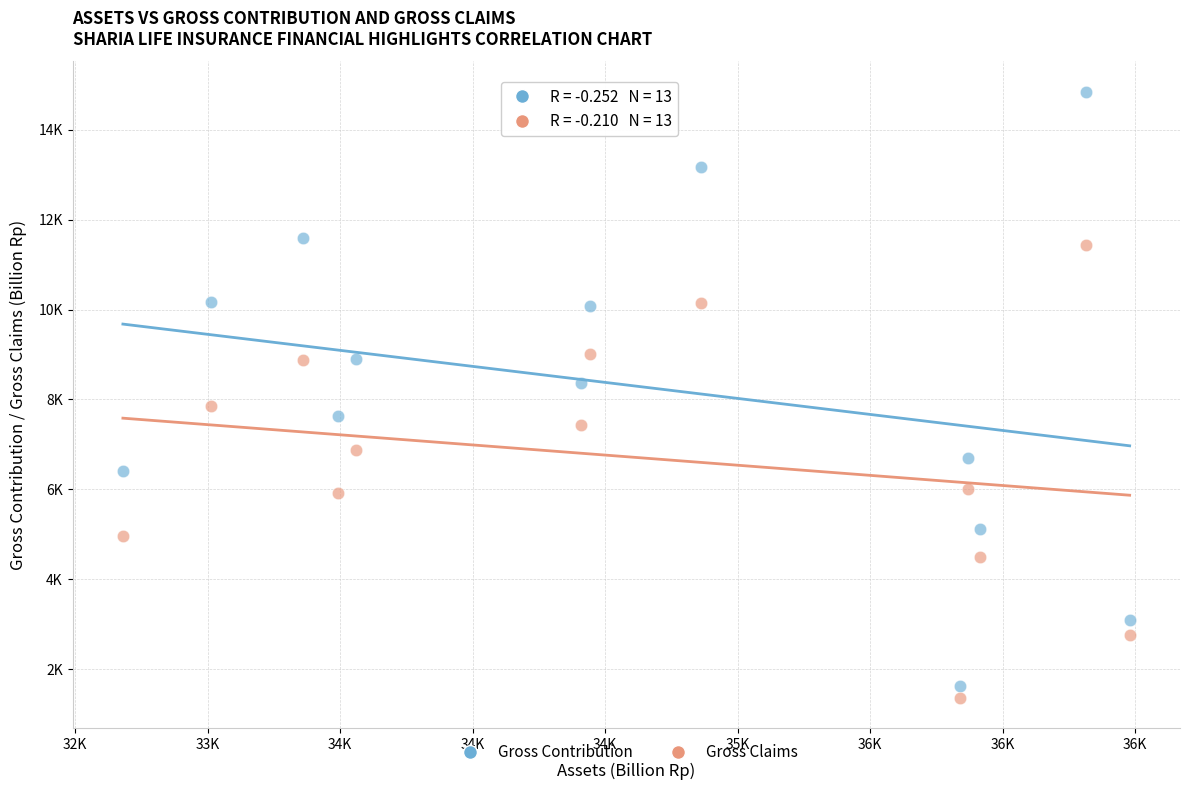

What are all the series names shown in the legend?

Gross Contribution, Gross Claims